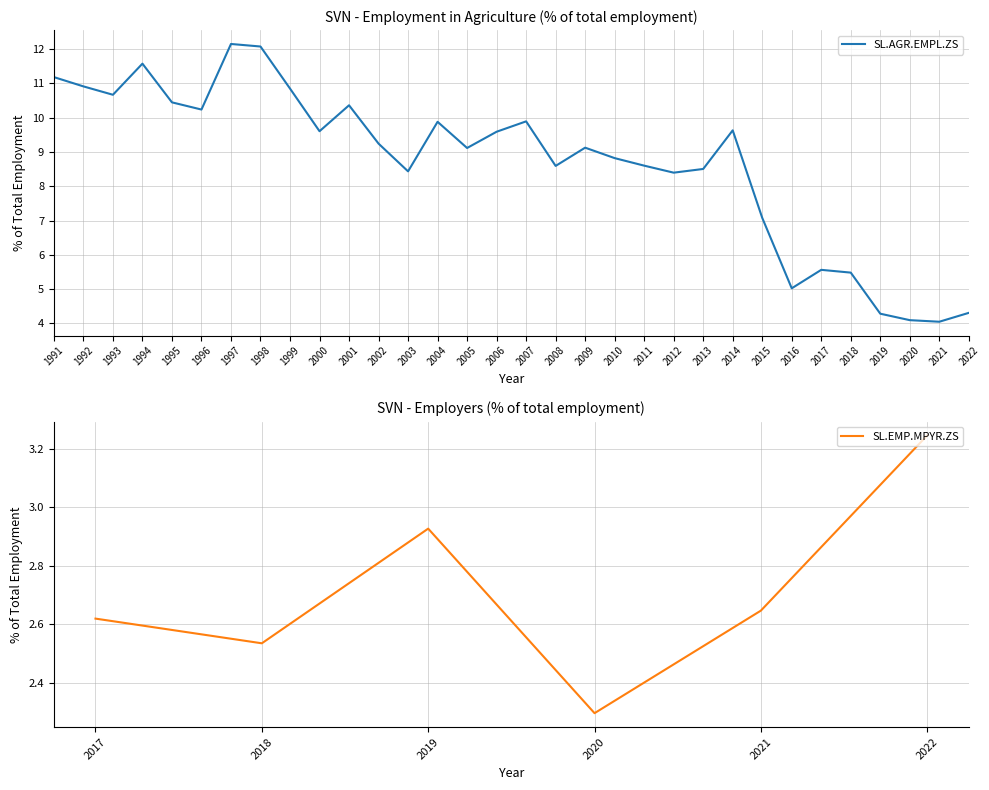

At which category does the data reach its first local valley?

1993